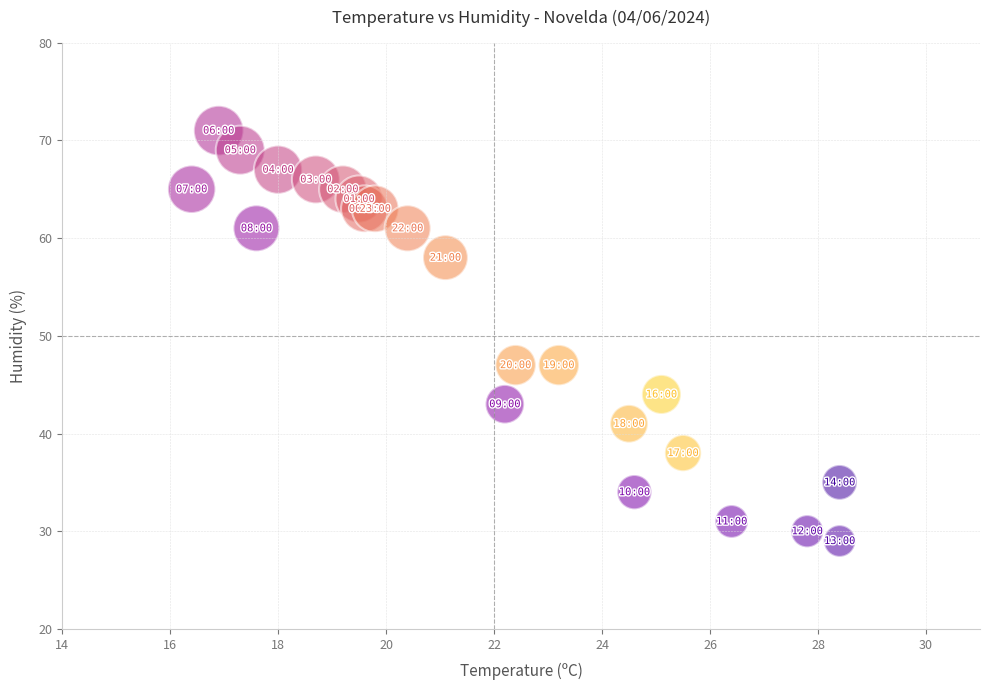

What is the range of Y values (max minus min)?

42